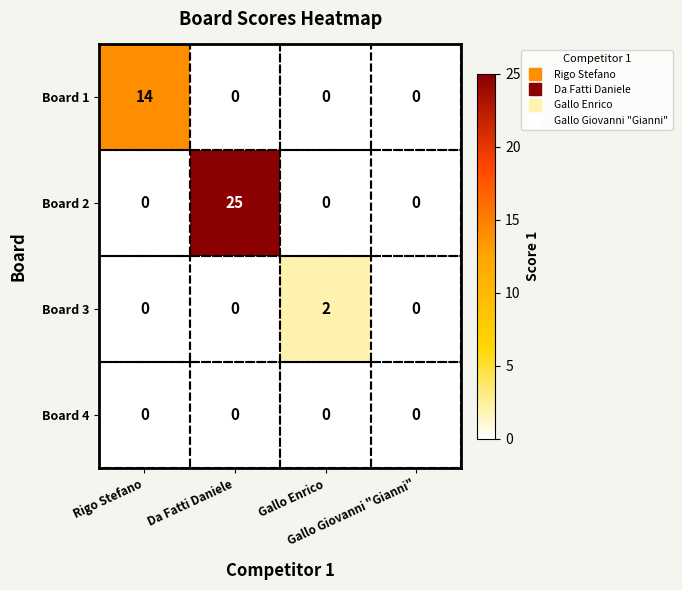

Which series has the widest spread of values?

Board 2